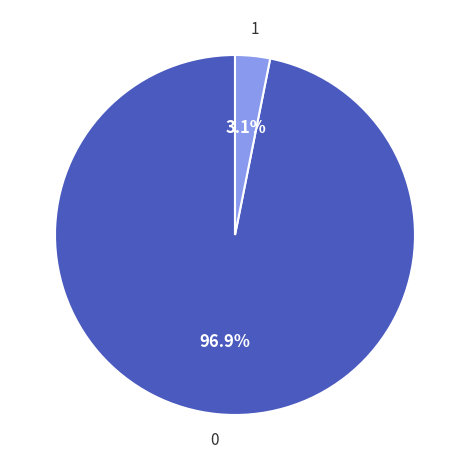

Does any single category account for the majority?

Yes